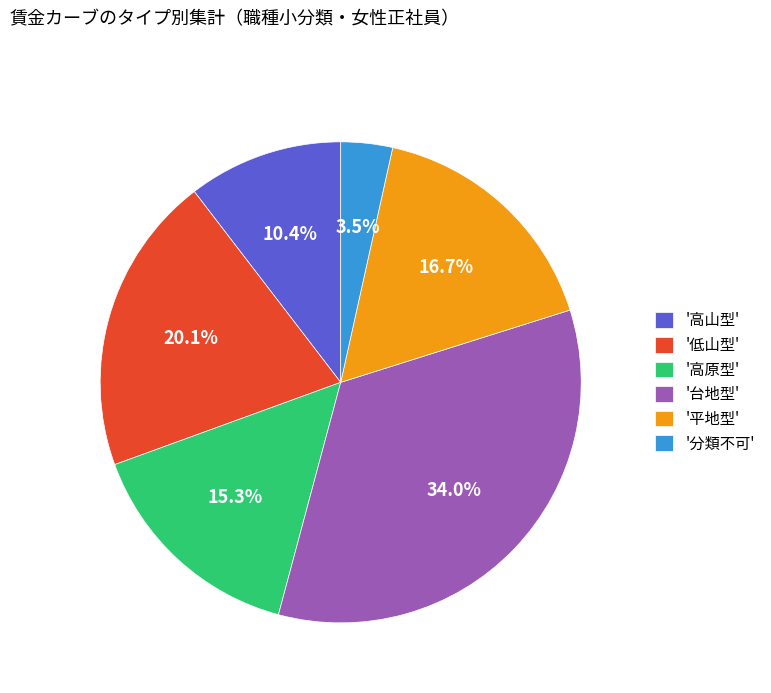

Which has a higher value, '平地型' or '分類不可'?

'平地型'